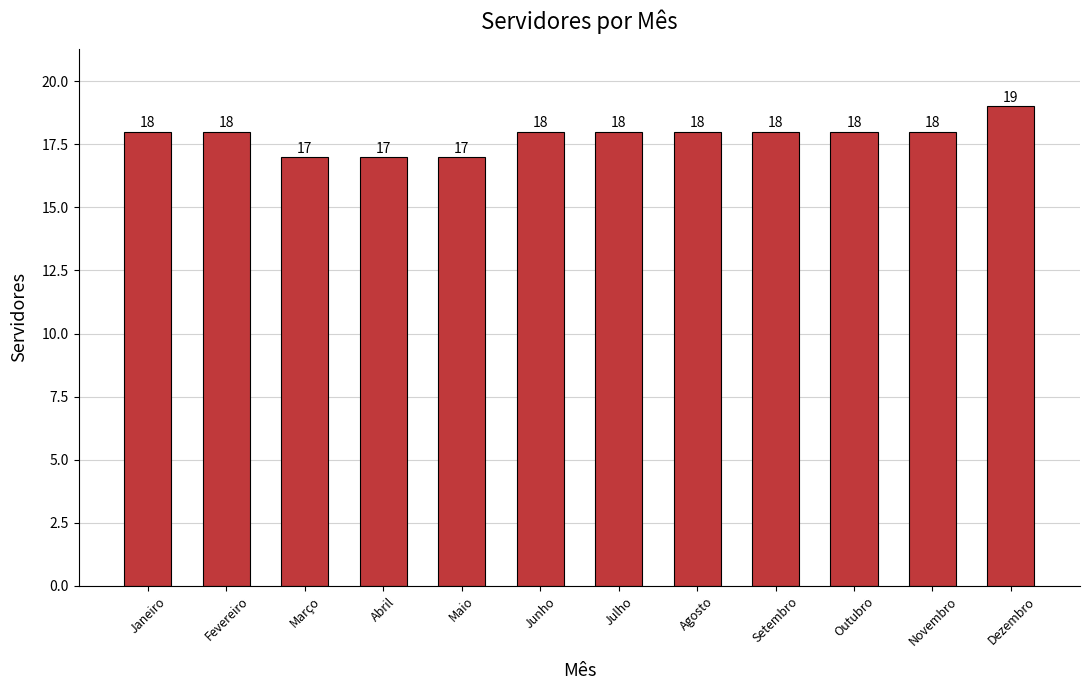

What is the maximum value shown in the chart?

19